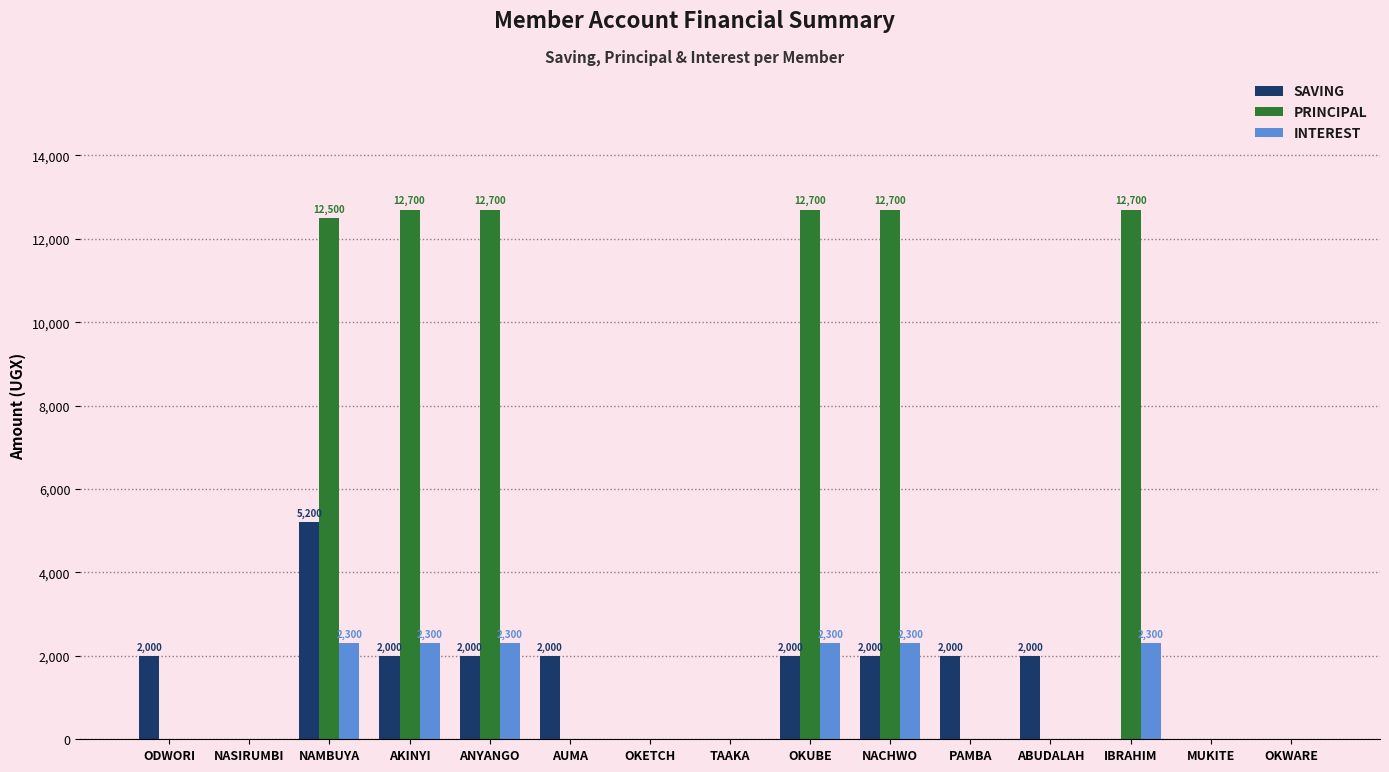

What is the maximum value for PRINCIPAL?

12700